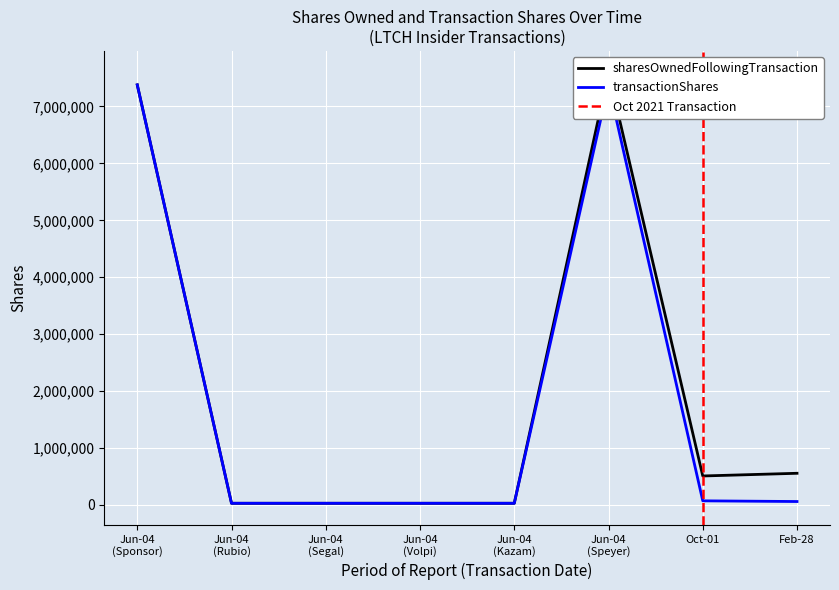

How many categories are shown in the chart?

8